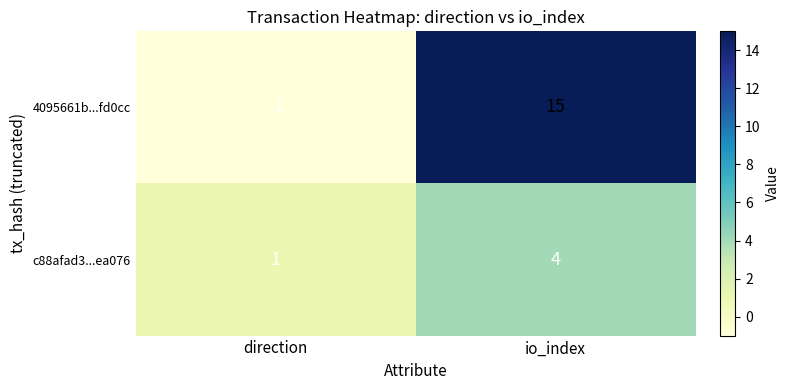

What is the greatest value displayed?

15